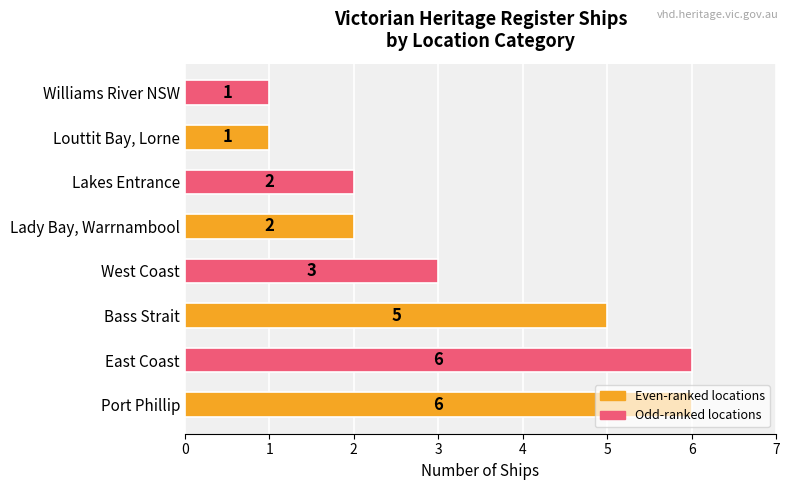

Approximately how many times larger is the value at East Coast compared to West Coast?

2.0